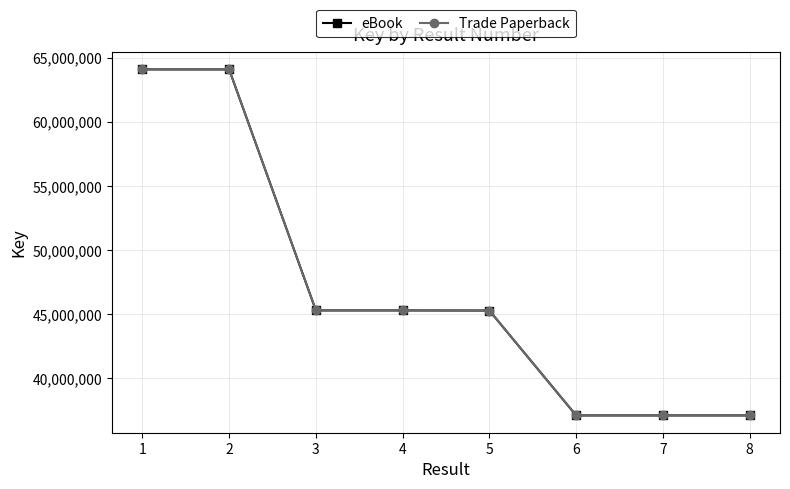

True or false: Trade Paperback and eBook cross at least once.

False